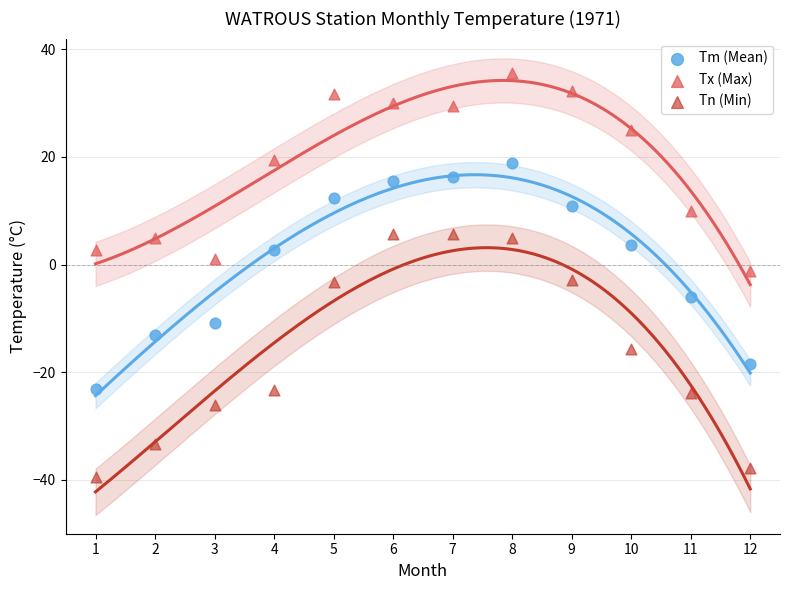

Across all data points, what is the range of Y values (max minus min)?

75.0